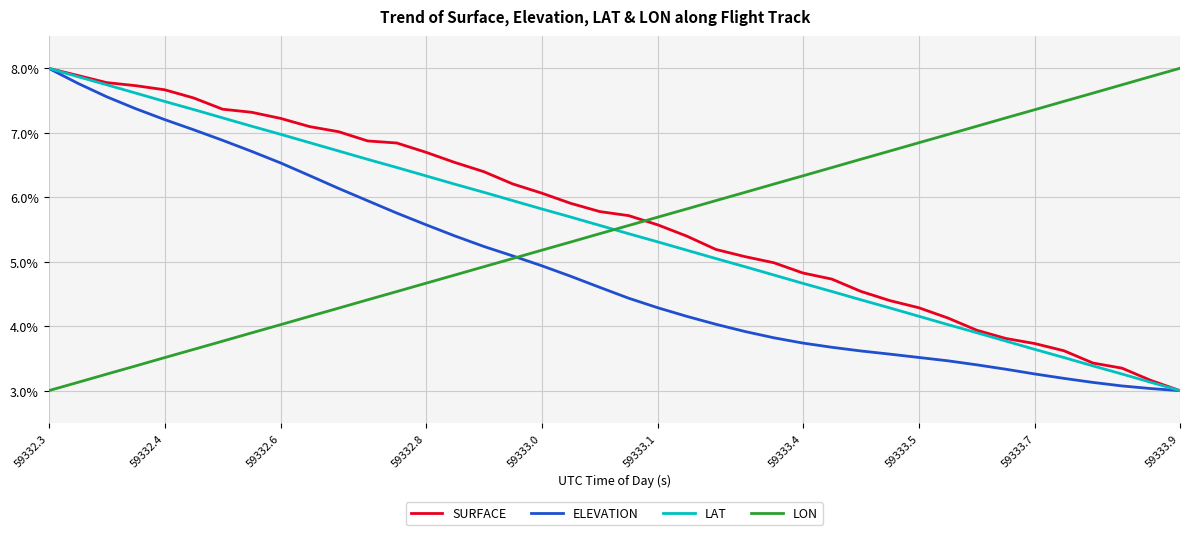

What is the highest value of the LAT series?

8.0